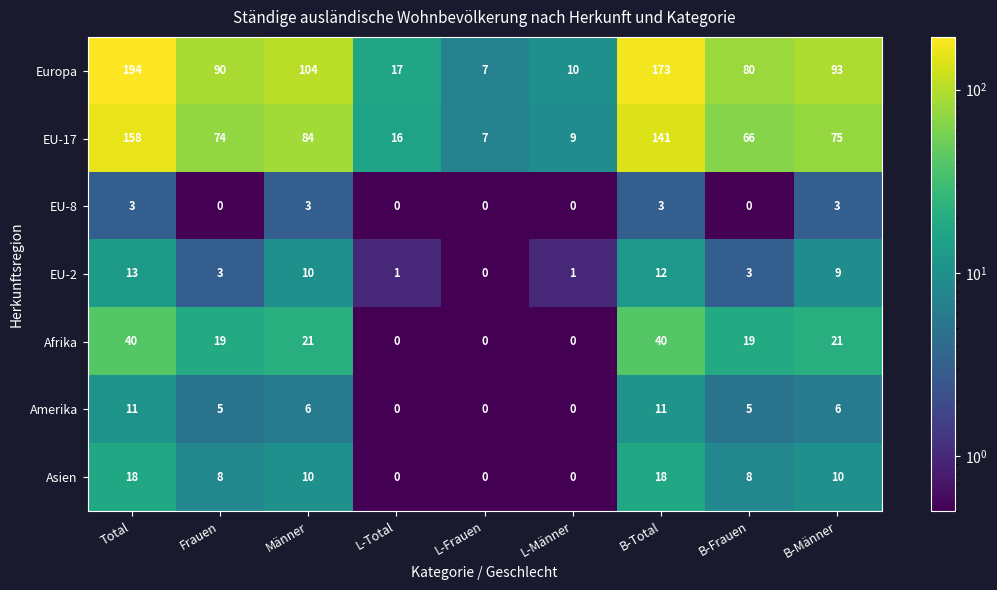

What is the difference between the highest and lowest values at Männer?

101